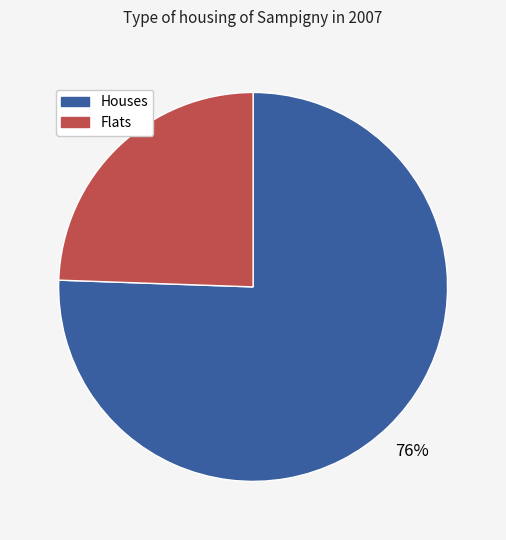

Between Flats and Houses, which is larger?

Houses